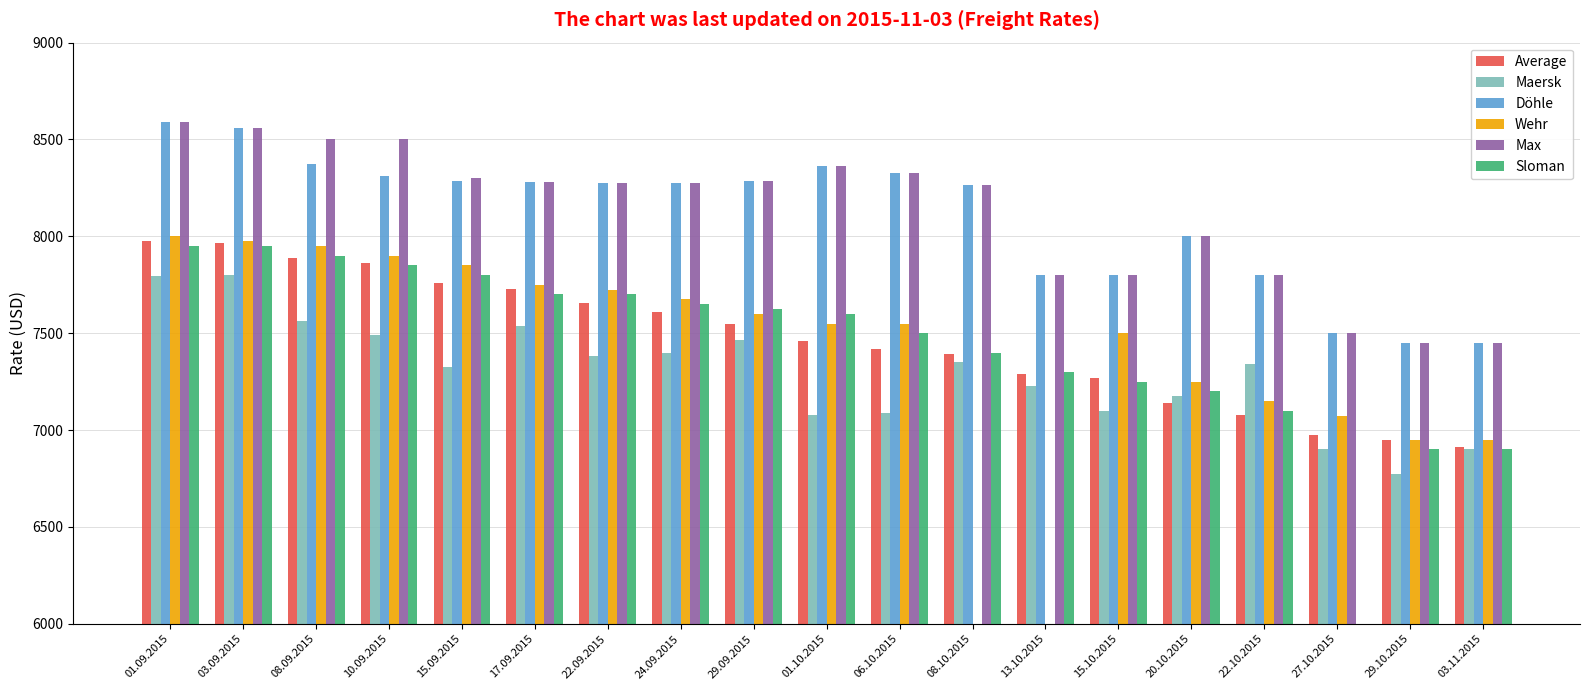

The value of Max at 08.10.2015 is 8263. True or false?

True